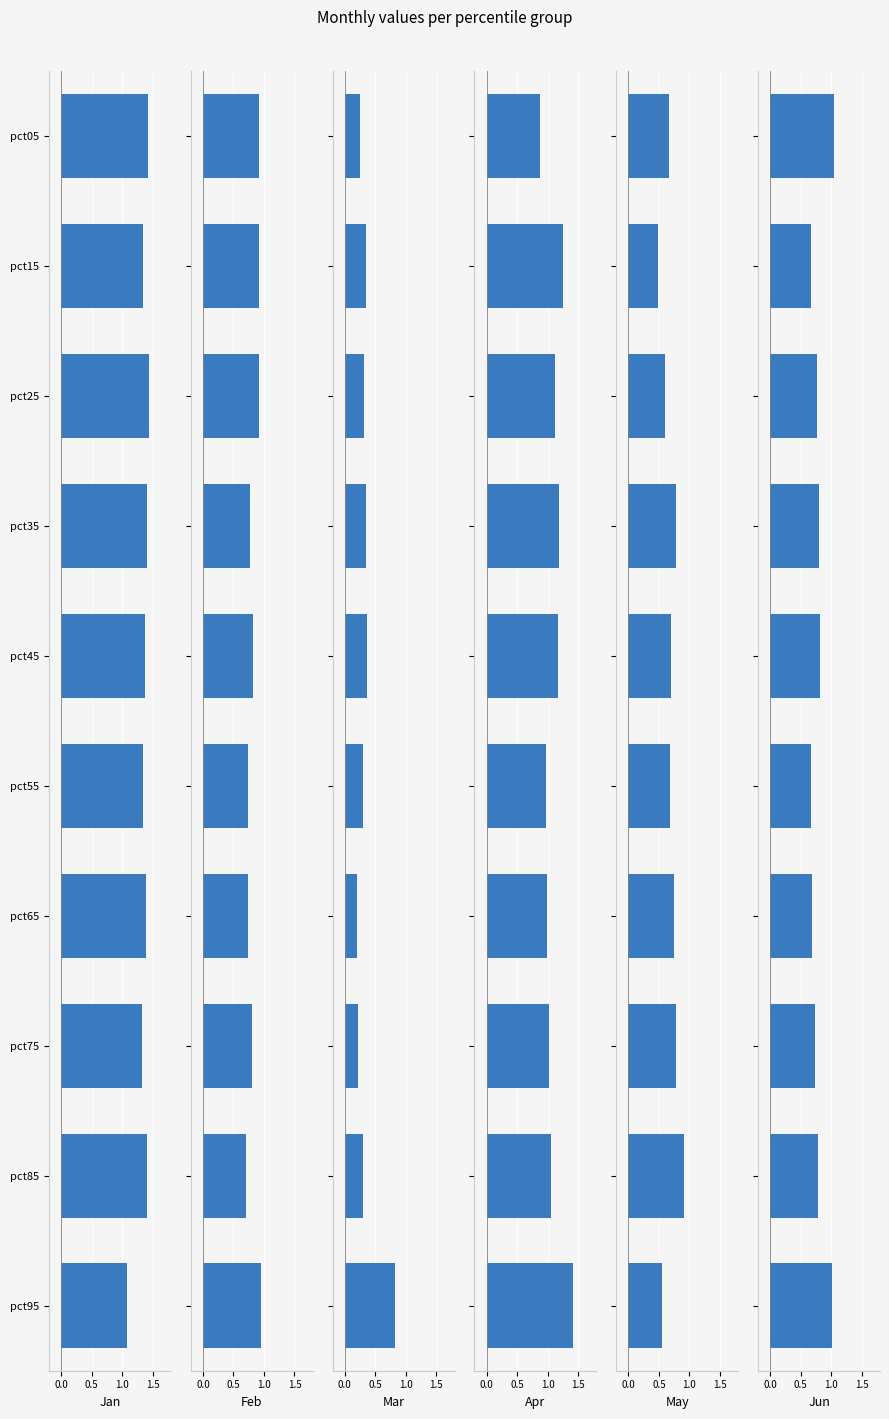

How many categories are shown in the chart?

10